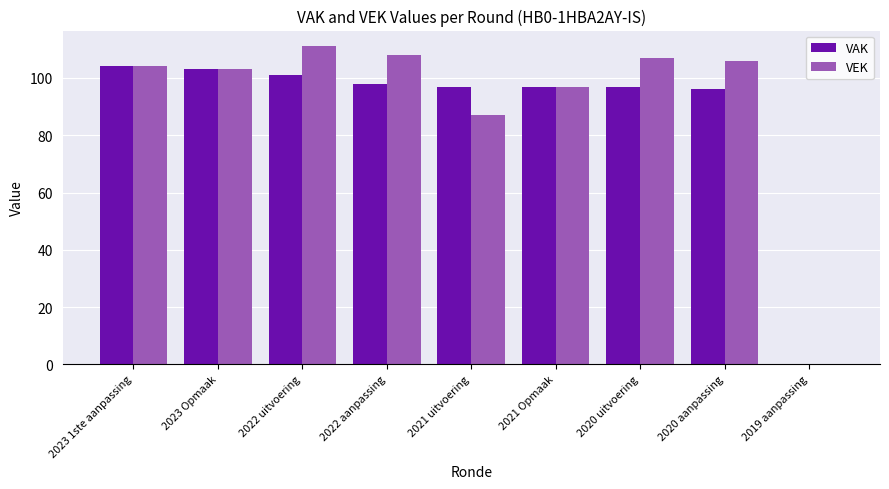

What are all the series names shown in the legend?

VAK, VEK